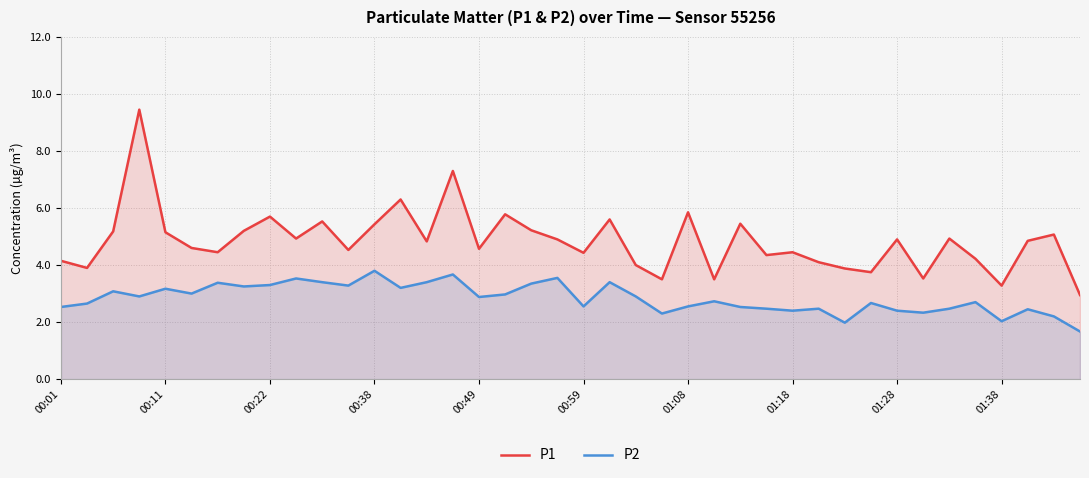

True or false: P2 and P1 intersect in this chart.

False